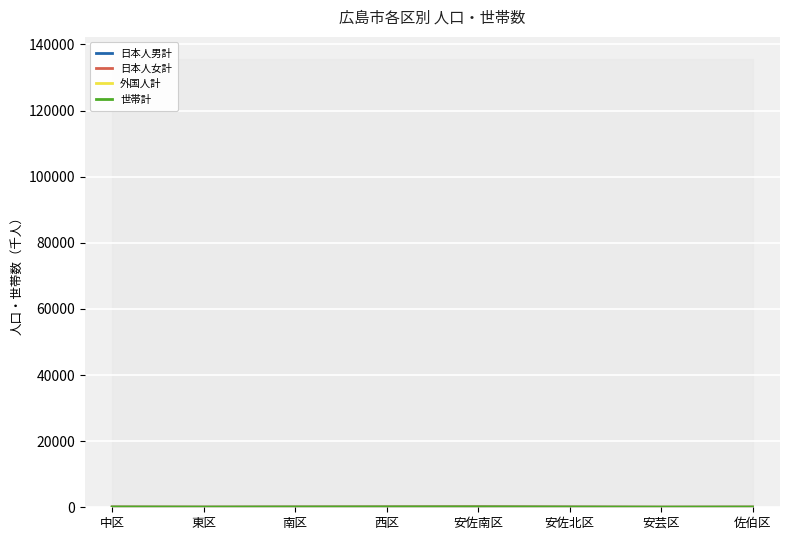

The value of 日本人男計 at 安芸区 is 40.7. True or false?

False